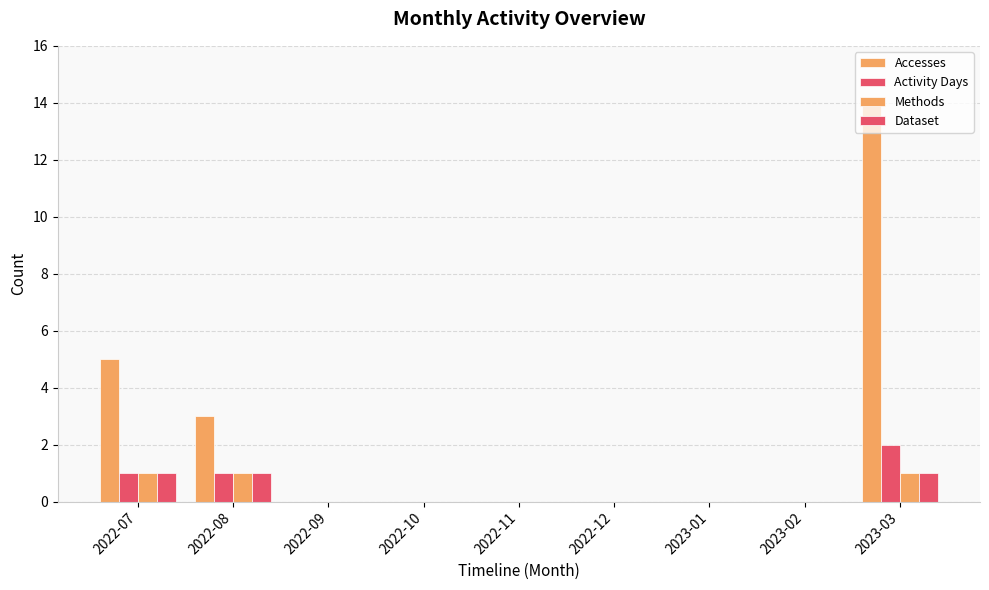

How many distinct data groups are displayed?

4